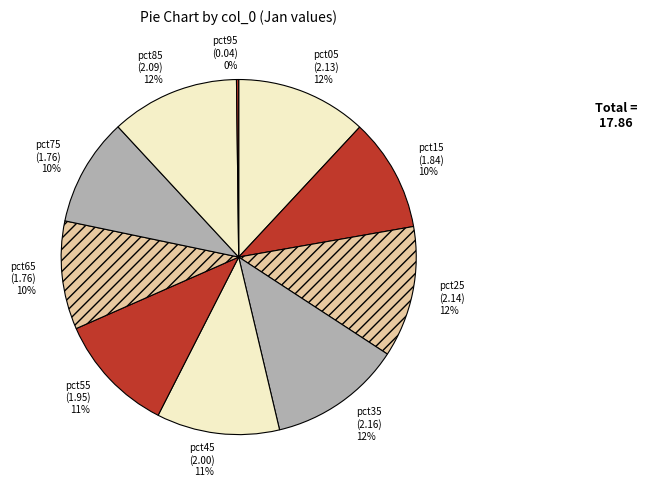

To the nearest percent, what is the difference between the largest and smallest slice percentages?

12%